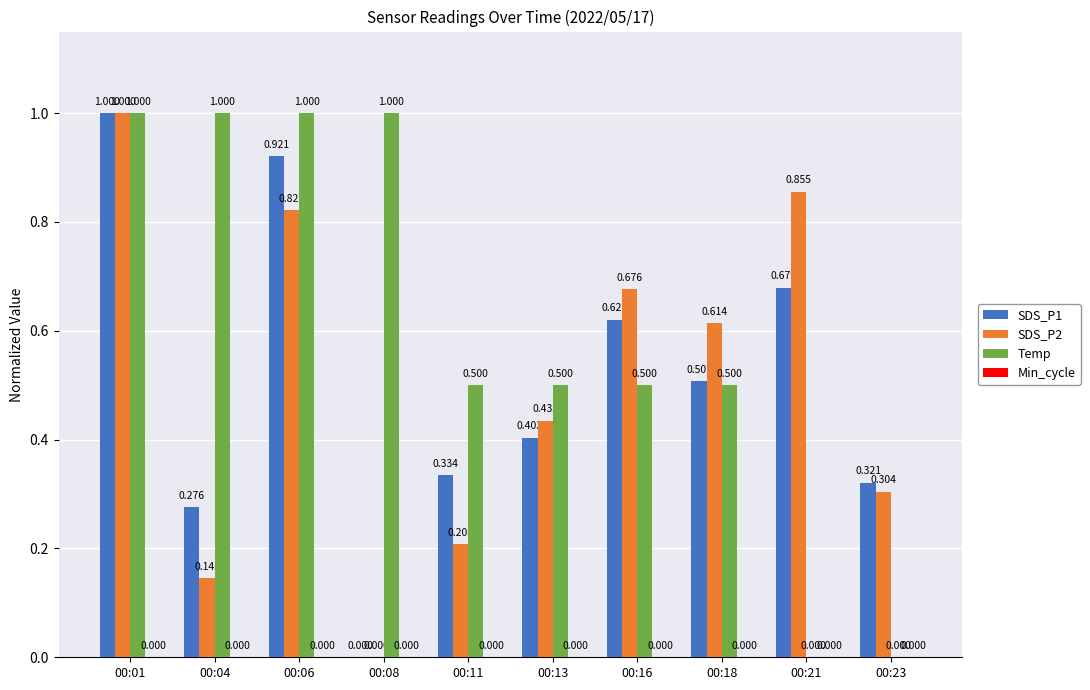

How many values in the Temp series exceed 0?

8